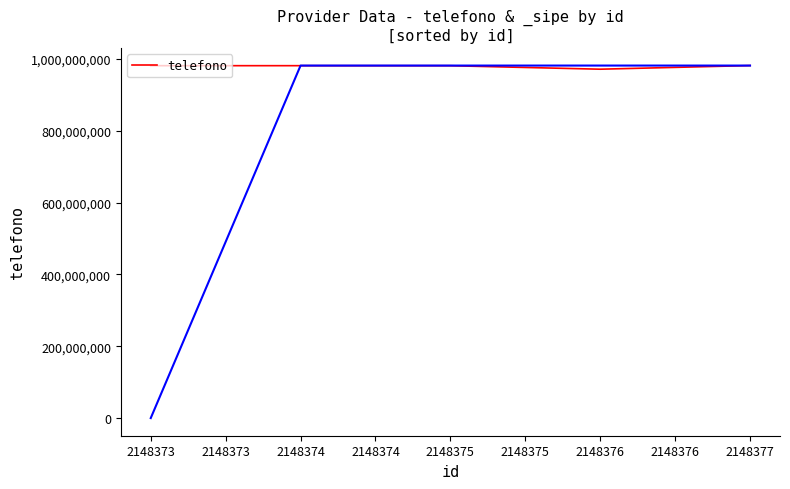

Reading left to right, list all the values displayed in this chart.

981490152	981511716	981401791	971712440	981842000